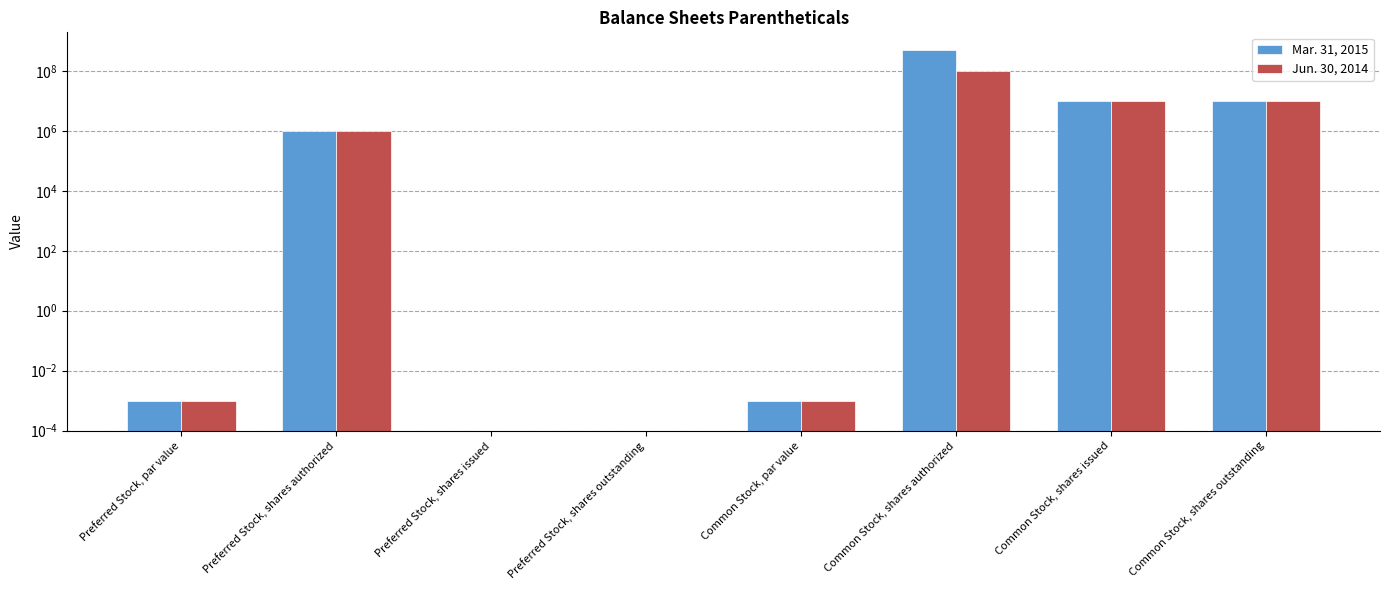

Rank the series by their maximum value, from lowest to highest.

Jun. 30, 2014, Mar. 31, 2015